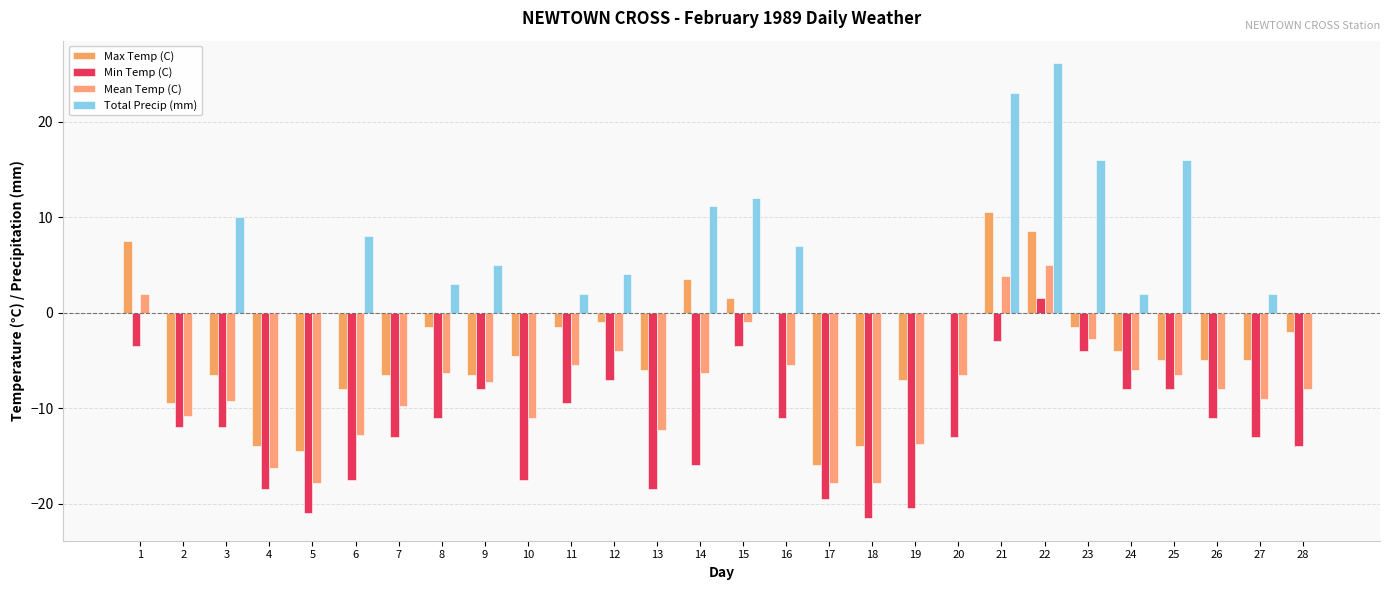

What is the average value of the Max Temp (C) series?

-3.9